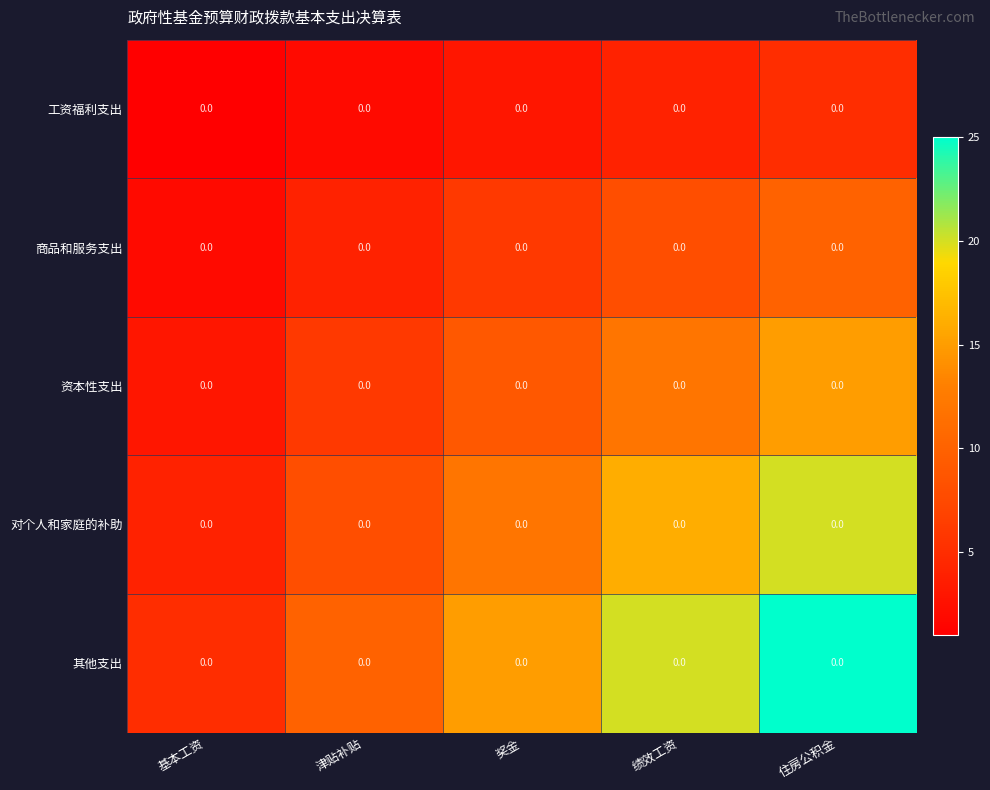

What is the total value across all series at 奖金?

45